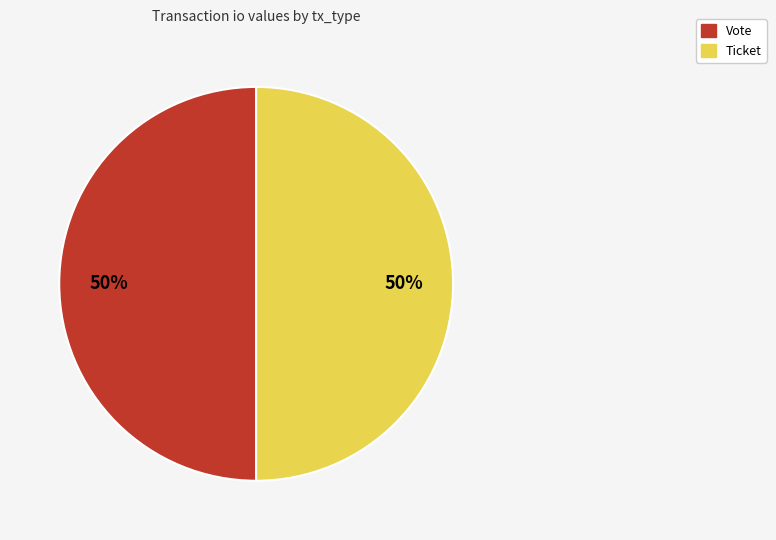

To the nearest percent, what is the difference between the Ticket and Vote slice percentages?

0%